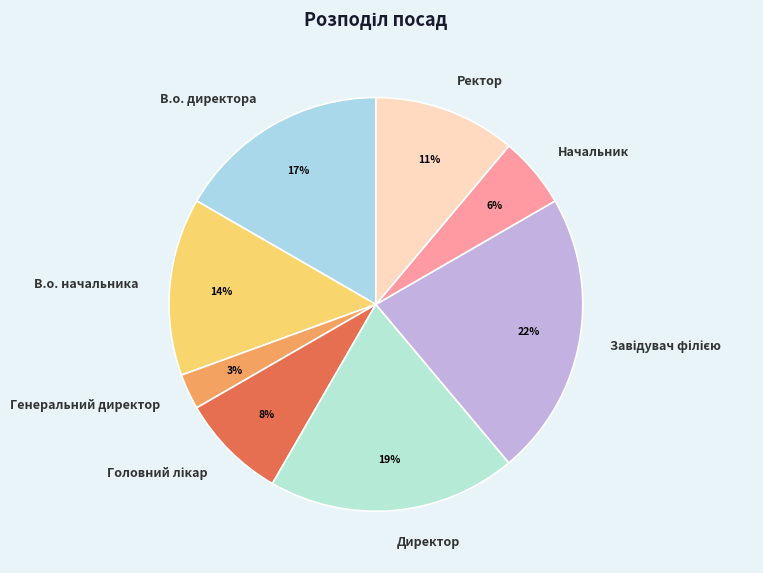

Is it true that Генеральний директор is 3% of the pie?

True